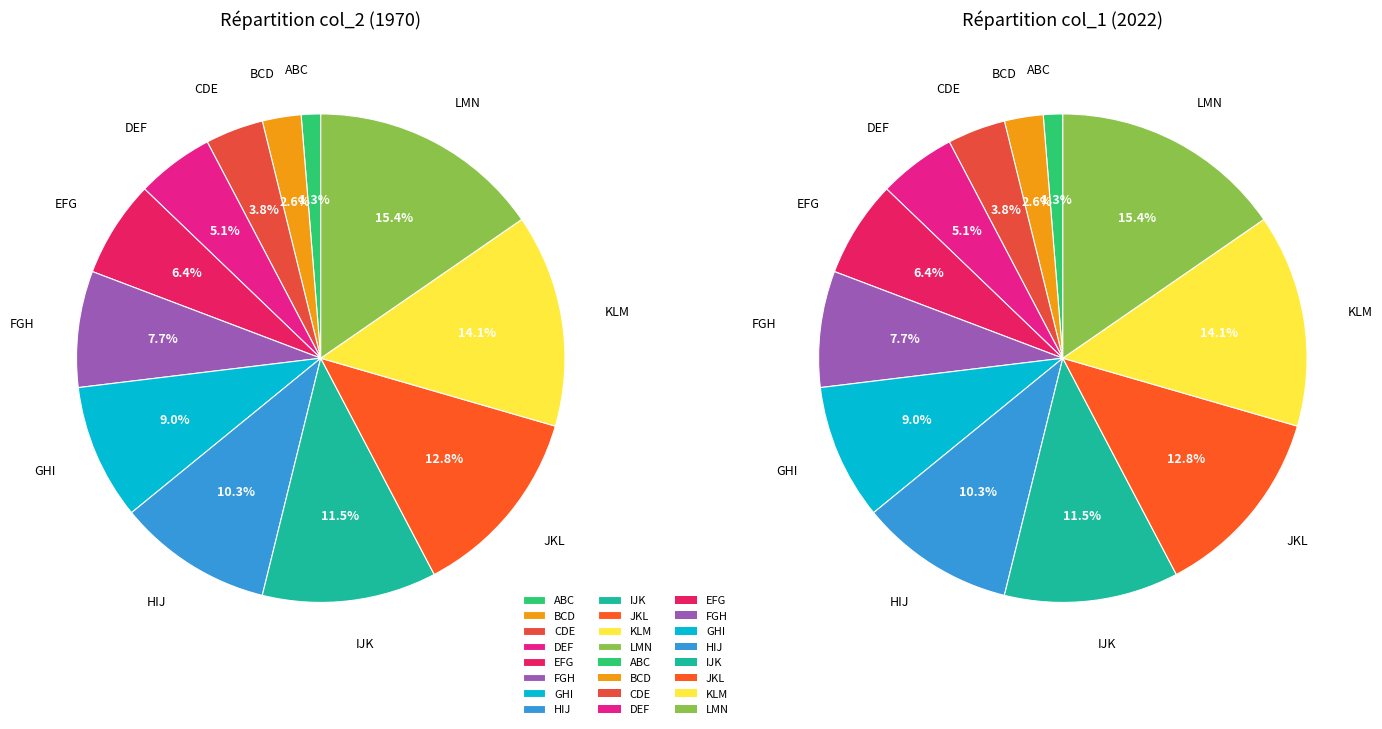

Is it true that BCD is 3% of the pie?

True